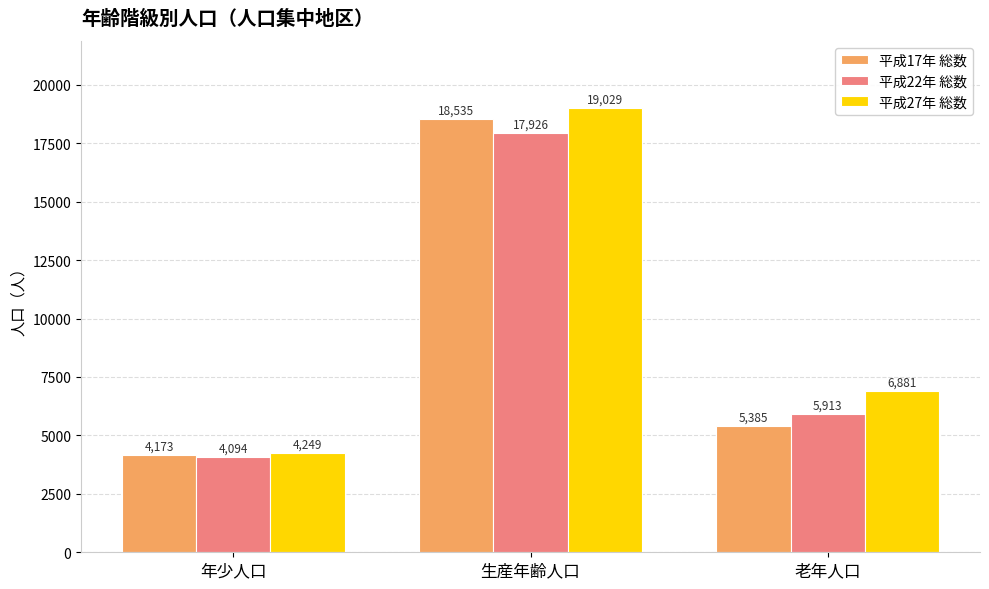

The 平成27年 総数 series shows 19029 at 生産年齢人口. True or false?

True